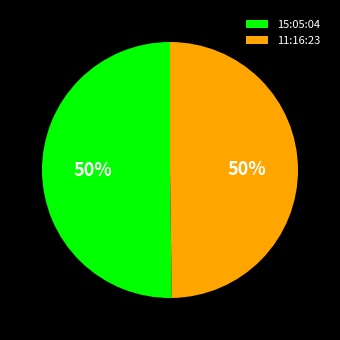

The 15:05:04 slice represents 43% of the pie. True or false?

False